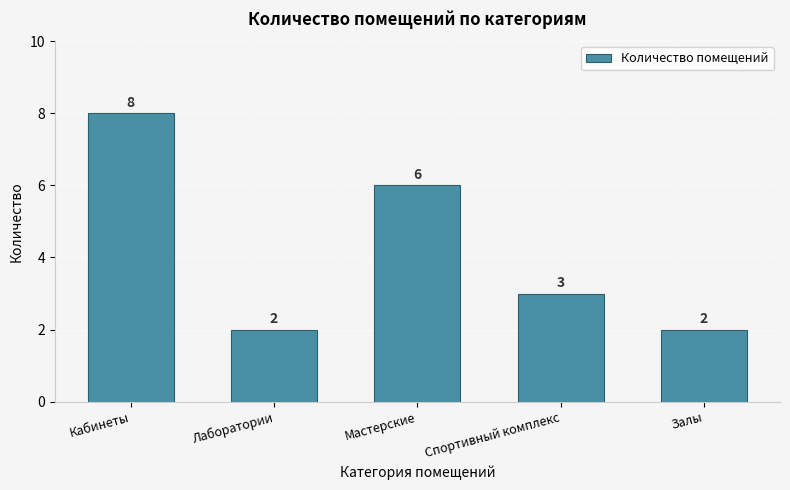

Reading left to right, transcribe all the data shown in this chart.

8	2	6	3	2